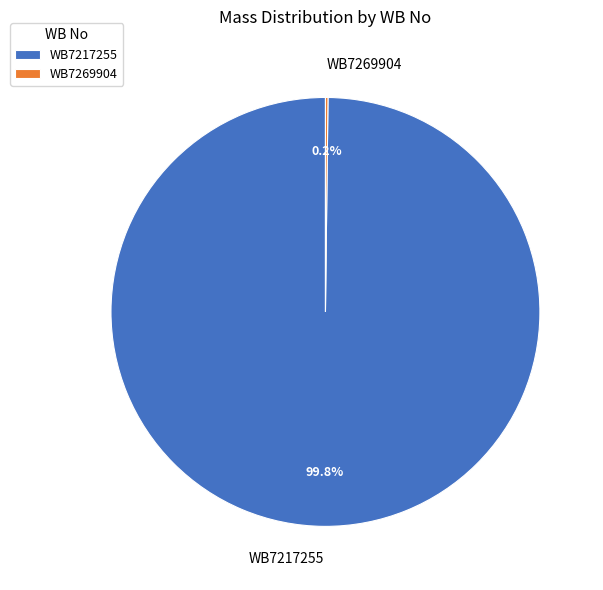

Does any single category account for the majority?

Yes